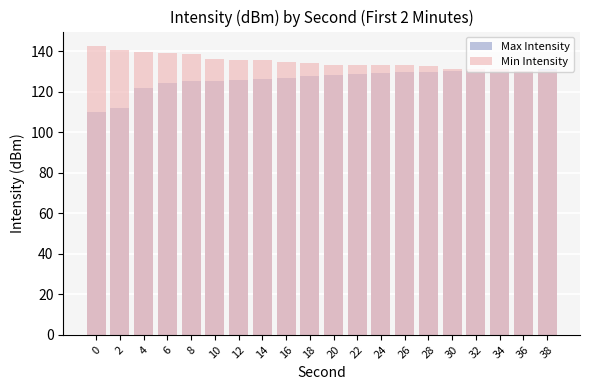

What are all the series names shown in the legend?

Max Intensity, Min Intensity